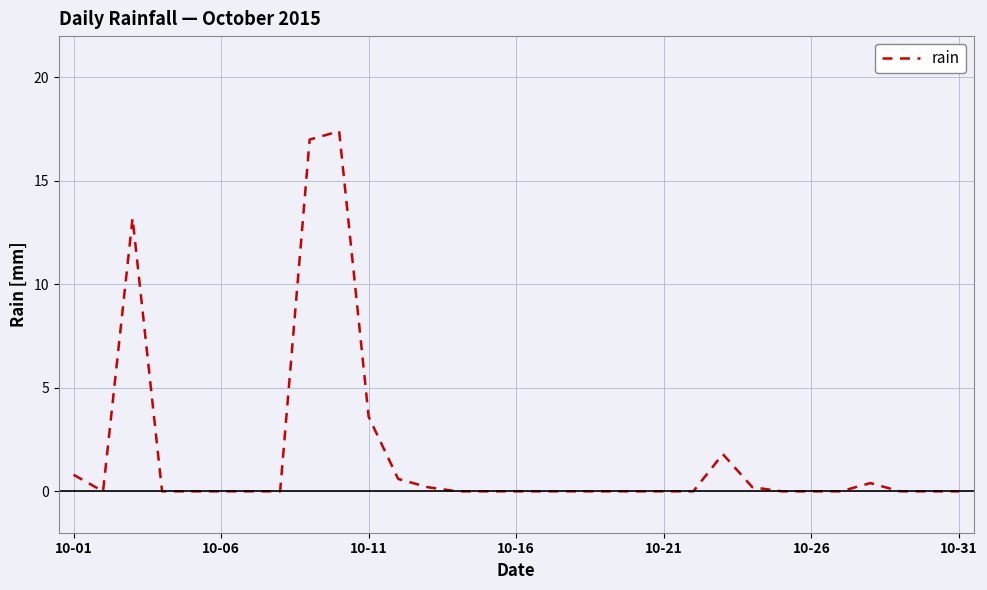

Reading left to right, list all the values displayed in this chart.

0.8	0.0	13.2	0.0	0.0	0.0	0.0	0.0	17.0	17.4	3.6	0.6	0.2	0.0	0.0	0.0	0.0	0.0	0.0	0.0	0.0	0.0	1.8	0.2	0.0	0.0	0.0	0.4	0.0	0.0	0.0